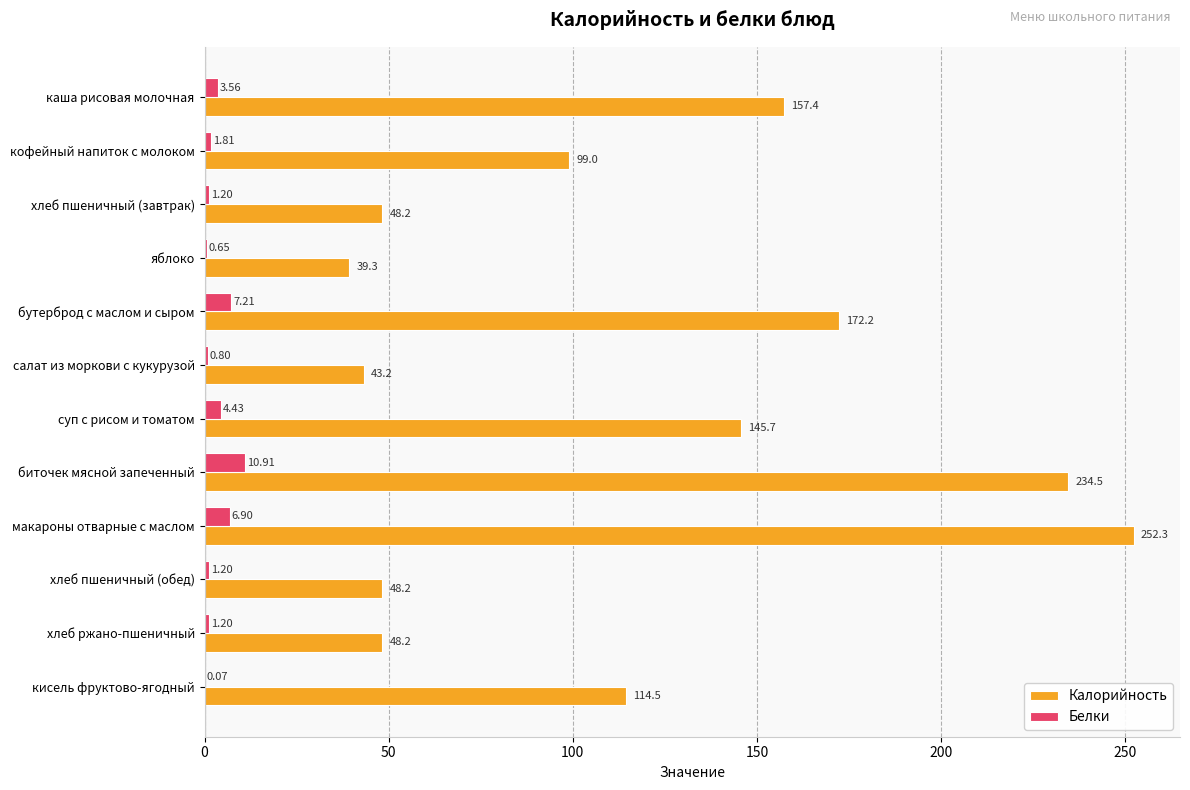

Is the value of Калорийность at бутерброд с маслом и сыром greater than the value of Белки at суп с рисом и томатом?

Yes